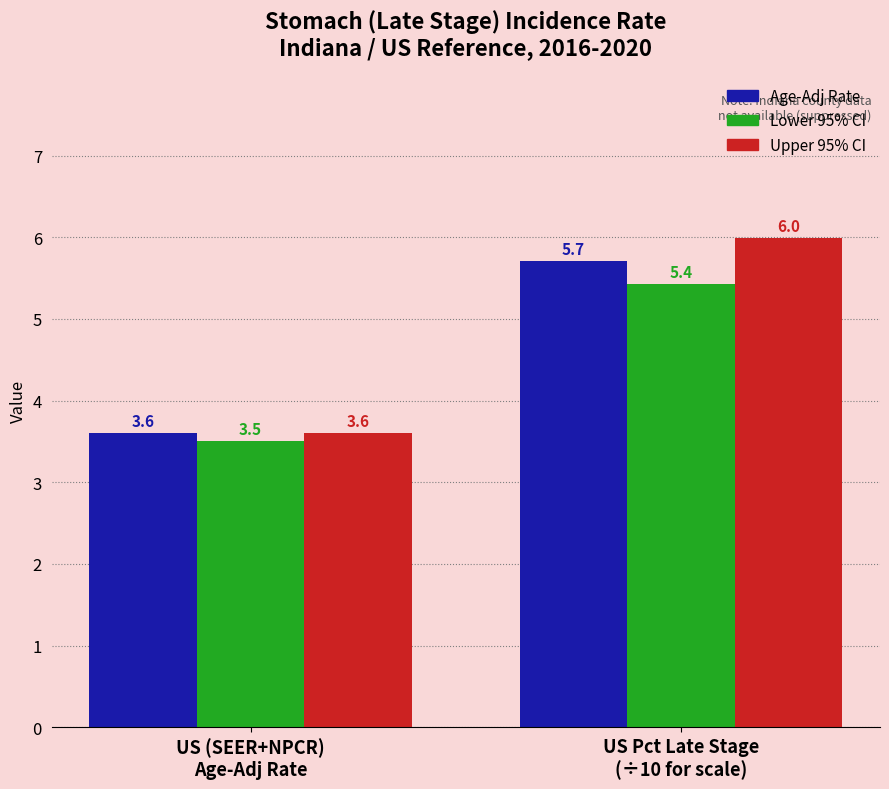

What is the maximum value shown in the chart?

6.0